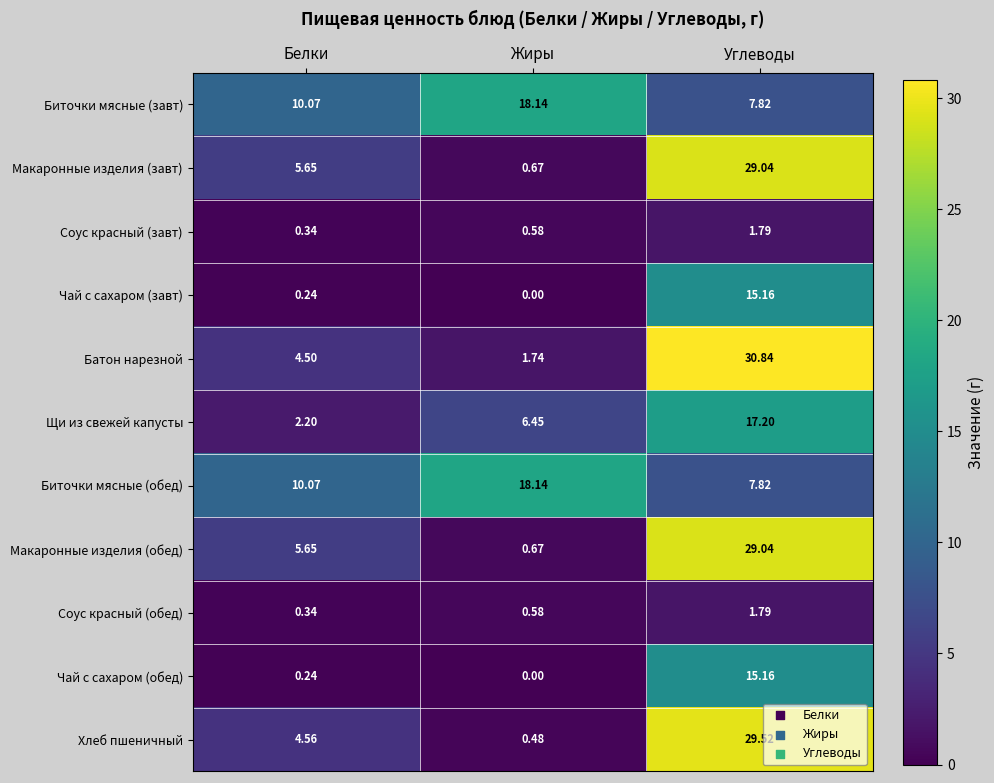

At which category is the sum across all series the highest?

Углеводы